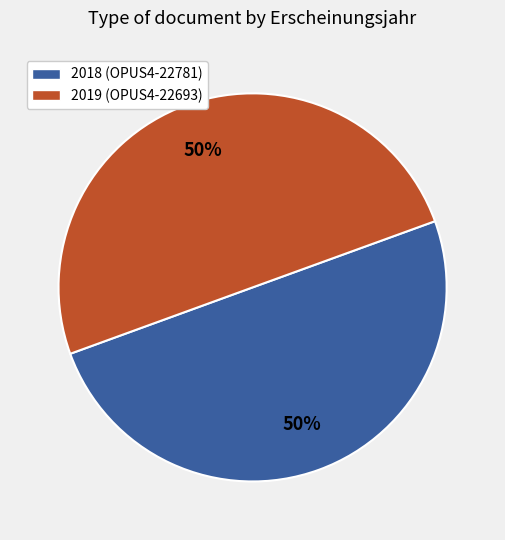

The 2019 (OPUS4-22693) slice represents 62% of the pie. True or false?

False